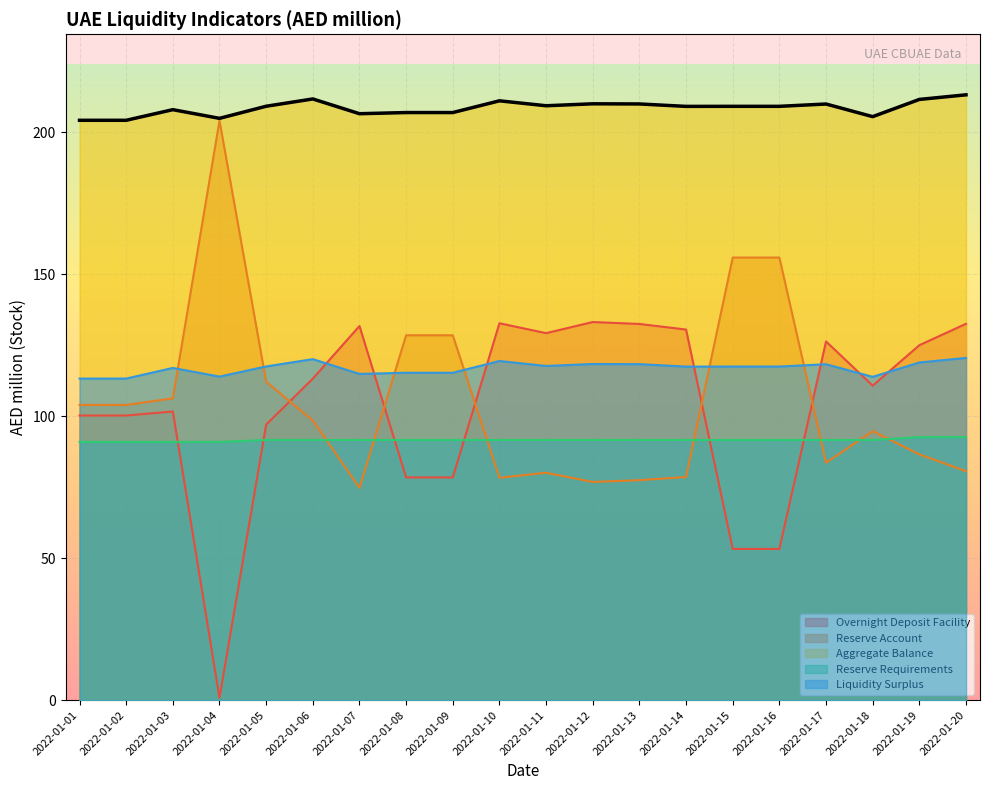

What is the value of the Reserve Account point at the 2nd from the left?

104.0